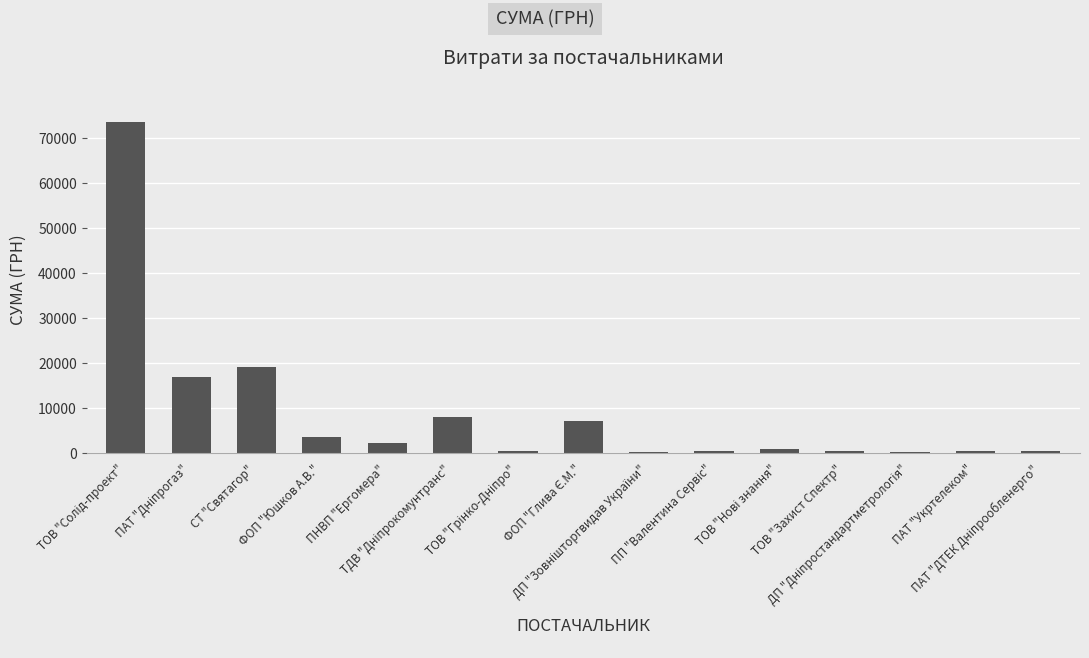

Count the number of data series in this chart.

1